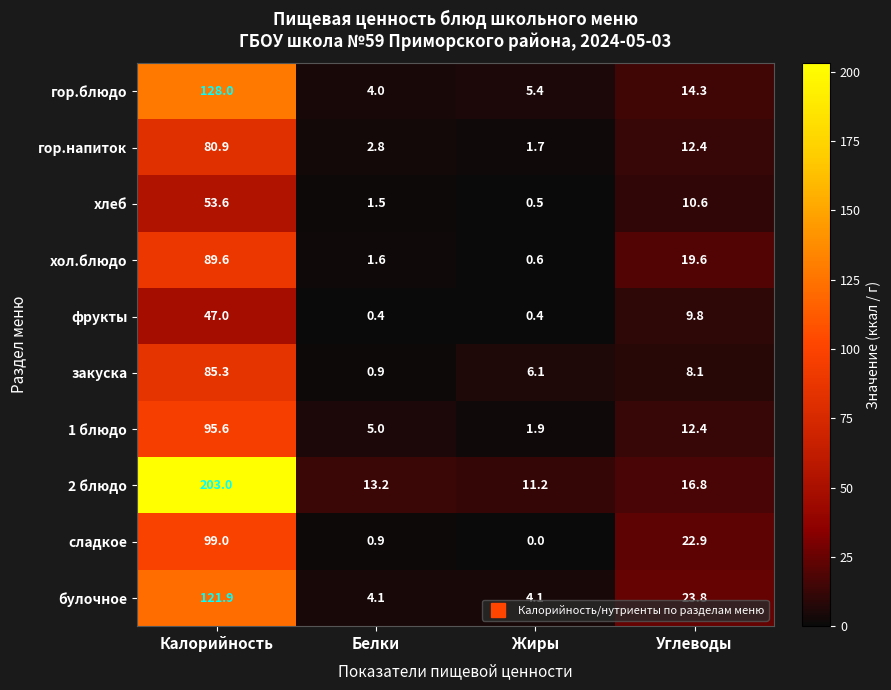

What is the difference between the second highest and minimum values in the хол.блюдо series?

19.0